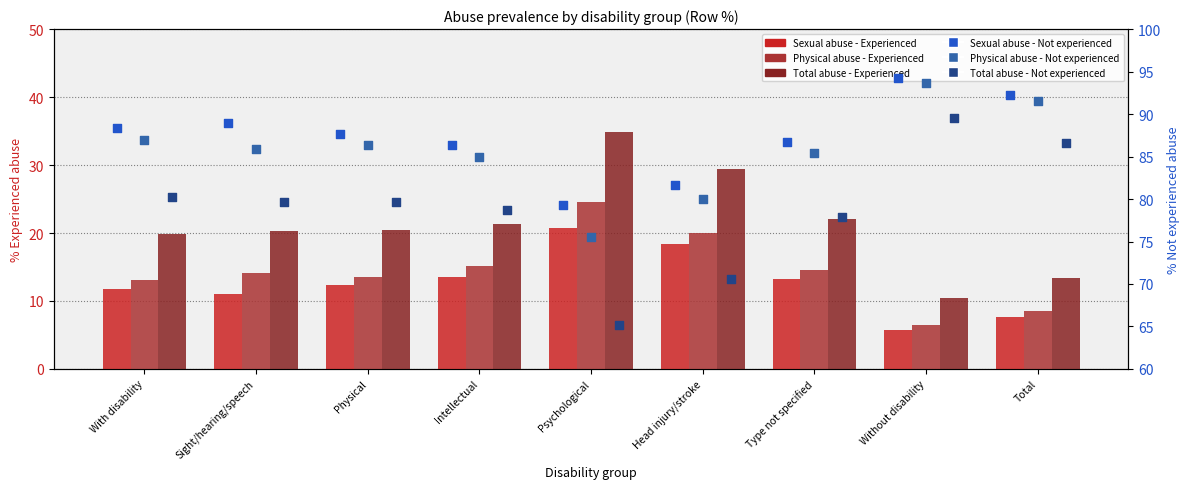

At how many categories does at least one series exceed 7?

9